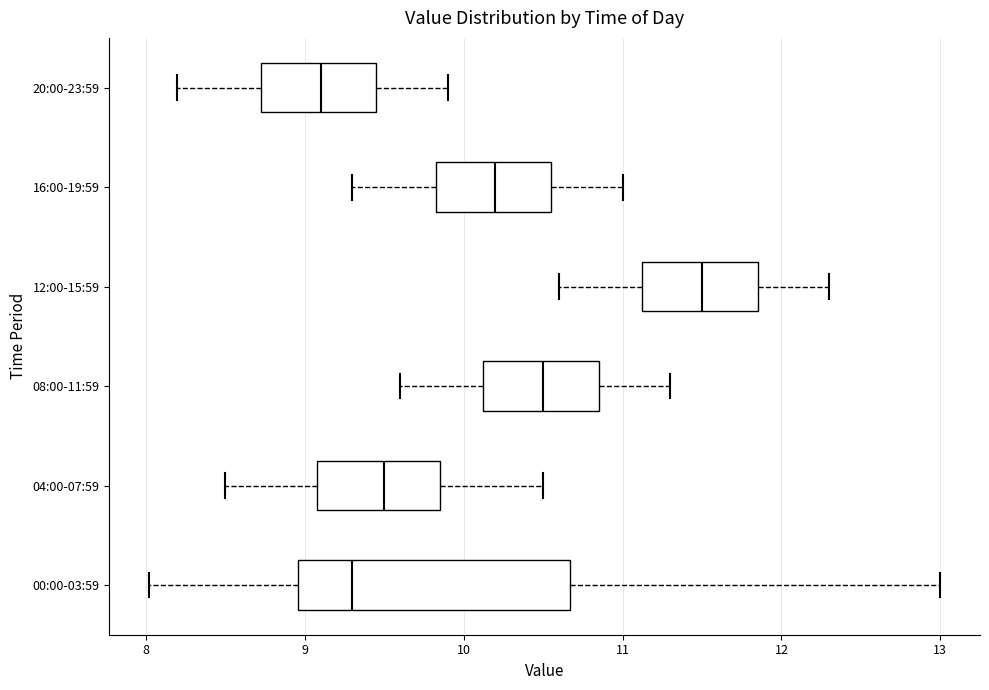

Reading bottom to top, read every box against the x-axis: the position of its median line, the range the box covers, and the ends of its whiskers. The values are not printed on the chart, so give them approximately, as read against the axis.

00:00-03:59: median 9.3, box 9.0 to 10.7, whiskers 8.0 to 13.0
04:00-07:59: median 9.5, box 9.1 to 9.9, whiskers 8.5 to 10.5
08:00-11:59: median 10.5, box 10.1 to 10.9, whiskers 9.6 to 11.3
12:00-15:59: median 11.5, box 11.1 to 11.9, whiskers 10.6 to 12.3
16:00-19:59: median 10.2, box 9.8 to 10.6, whiskers 9.3 to 11.0
20:00-23:59: median 9.1, box 8.7 to 9.5, whiskers 8.2 to 9.9